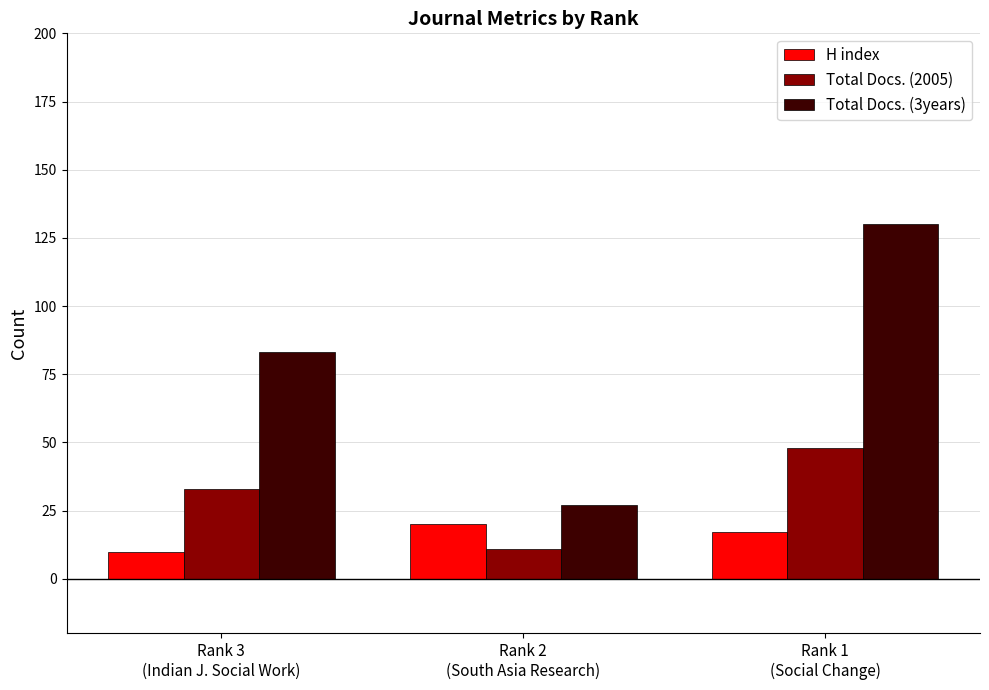

How many groups of bars are there?

3